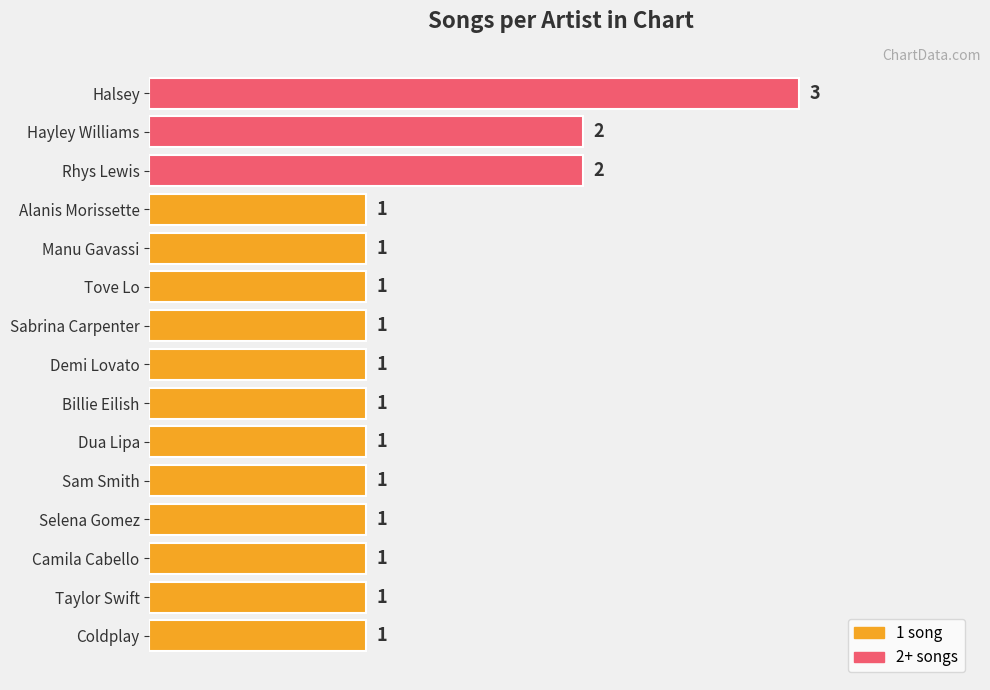

What is the sum of all values?

19